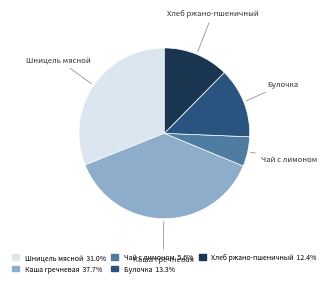

Is Булочка the majority of the pie?

No